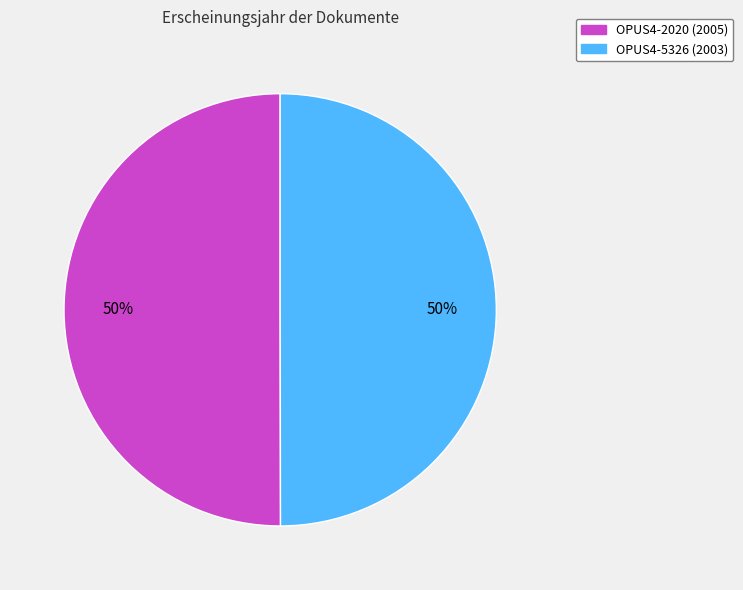

Do OPUS4-2020 and OPUS4-5326 together represent more than half of the pie?

Yes